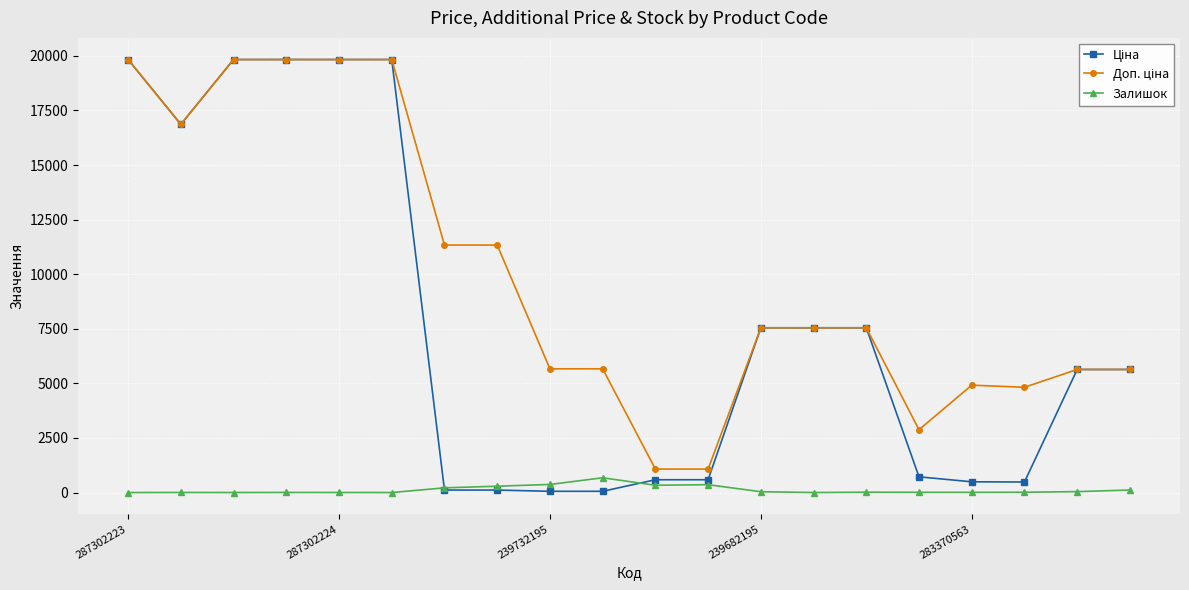

What is the greatest value displayed?

19831.1